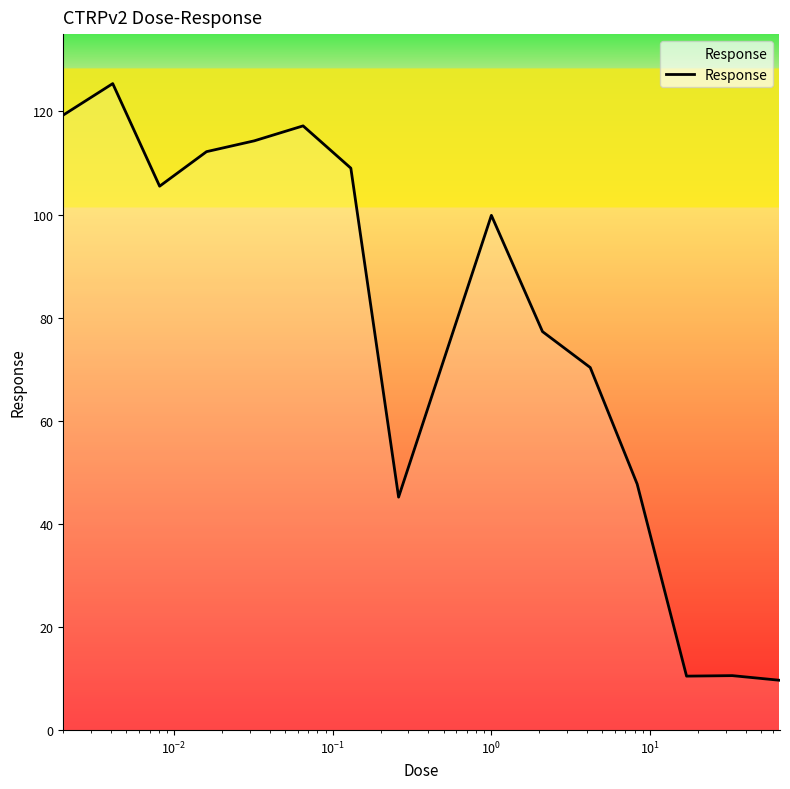

What is the maximum value shown in the chart?

125.4